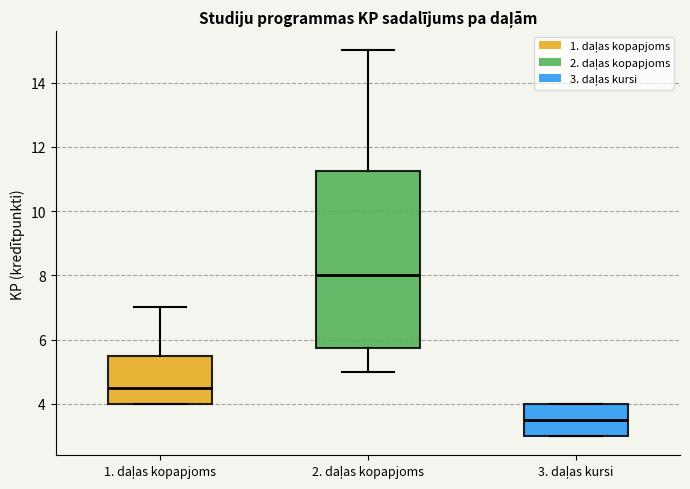

Reading left to right, read every box against the y-axis: the position of its median line, the range the box covers, and the ends of its whiskers. The values are not printed on the chart, so give them approximately, as read against the axis.

1. daļas kopapjoms: median 4.6, box 4.0 to 5.6, whiskers 4.0 to 7.0
2. daļas kopapjoms: median 8.0, box 5.8 to 11.2, whiskers 5.0 to 15.0
3. daļas kursi: median 3.6, box 3.0 to 4.0, whiskers 3.0 to 4.0